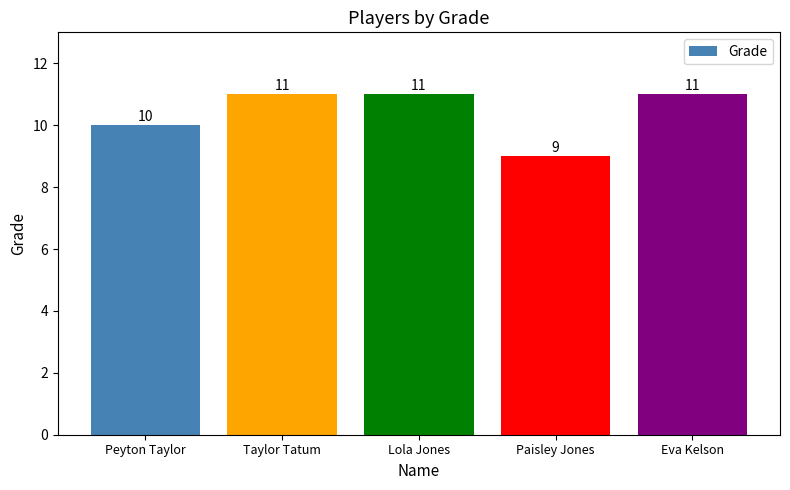

The chart shows a value of 16 at Paisley Jones. True or false?

False